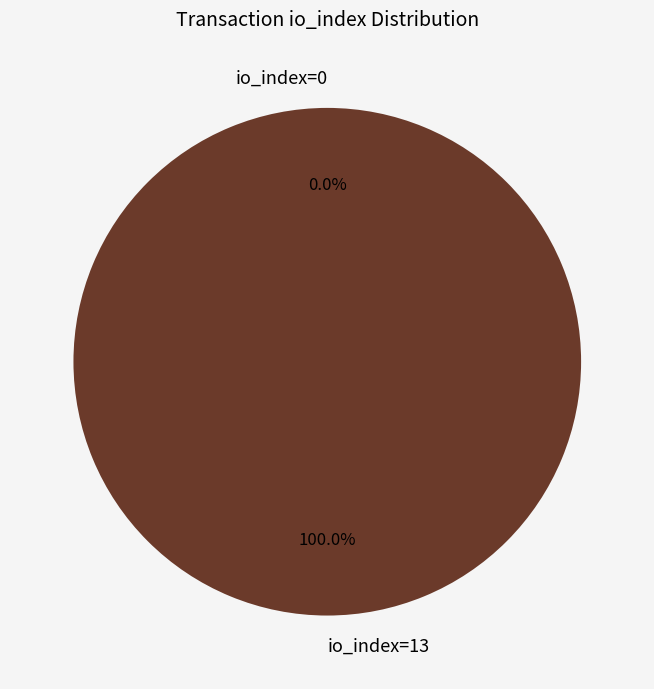

How many slices are in this pie chart?

2